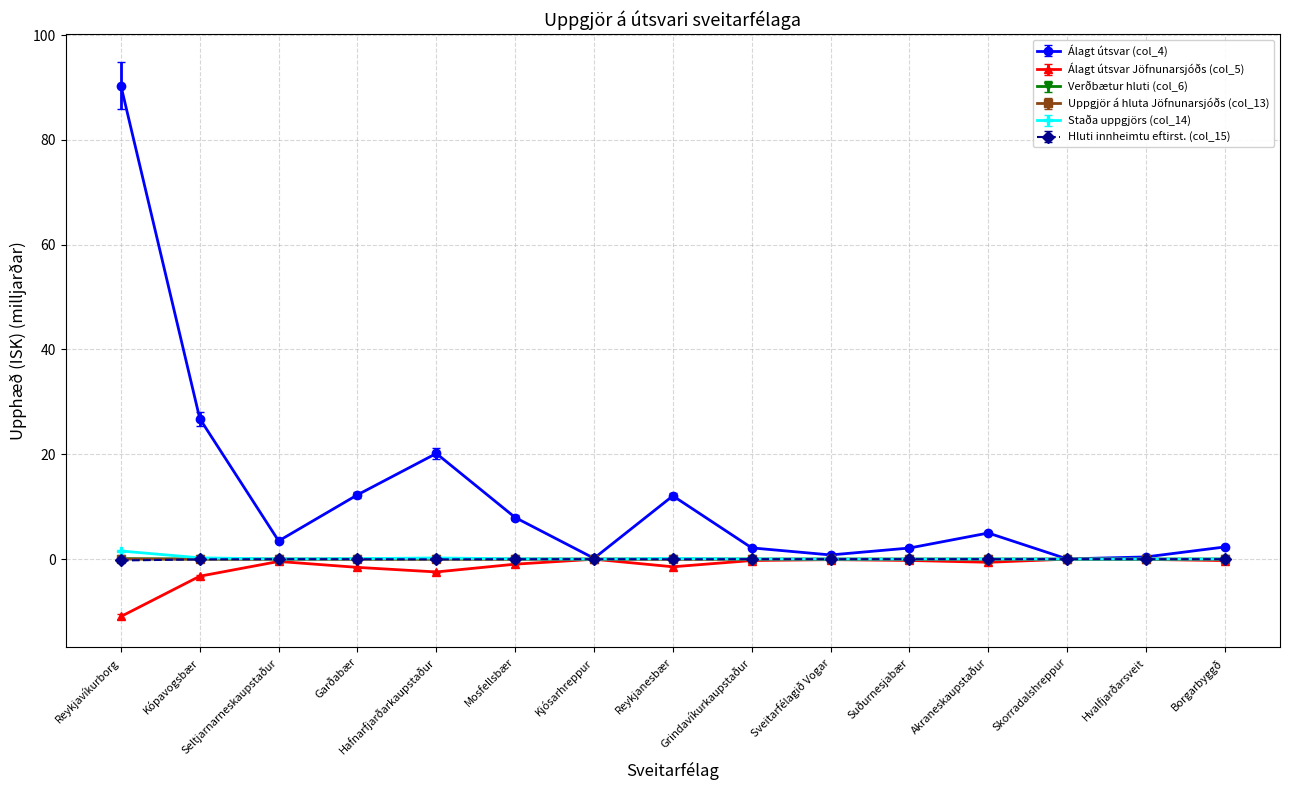

True or false: Álagt útsvar (col_4) has a value of 54.2 at Reykjavíkurborg.

False